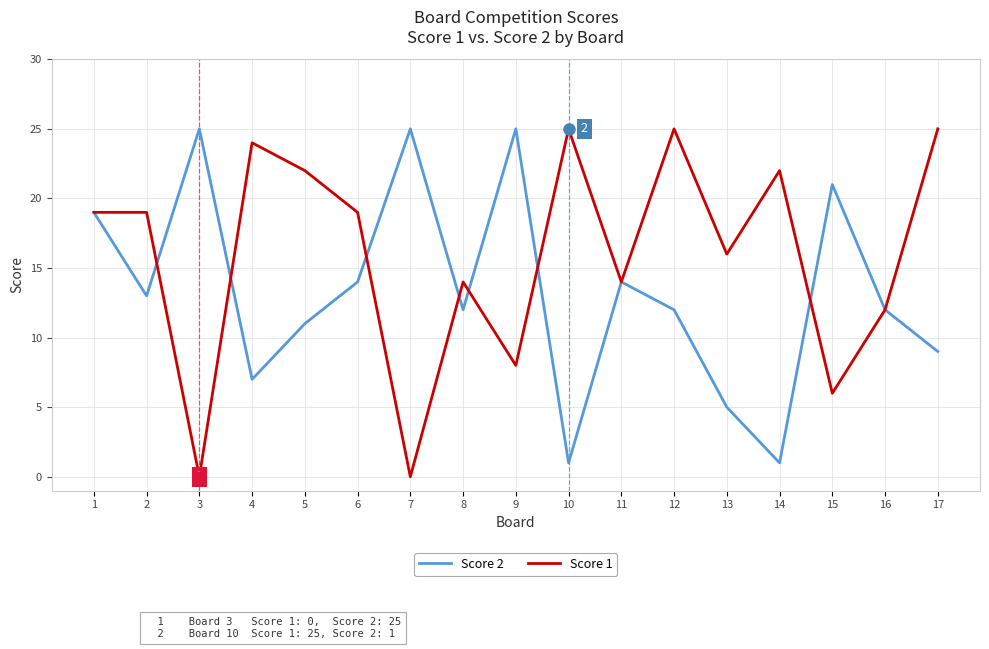

How many lines are shown in the chart?

2